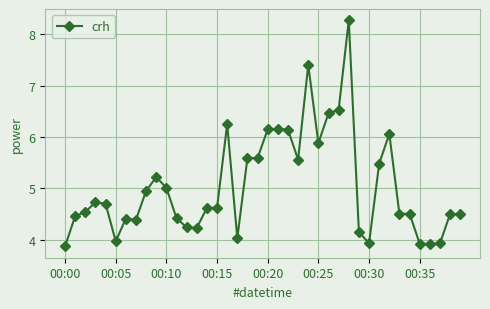

What is the maximum value shown in the chart?

8.3